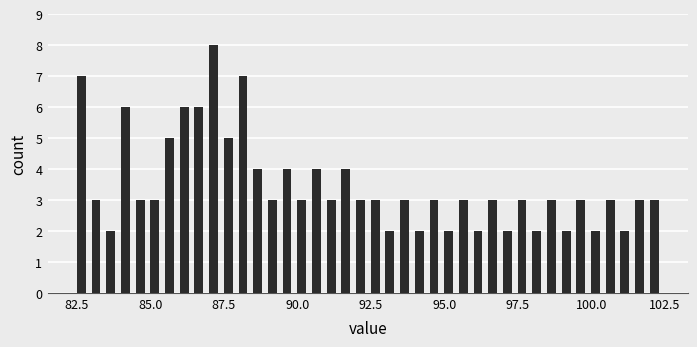

Read against the x-axis, roughly where is the centre of the tallest bar?

87.0